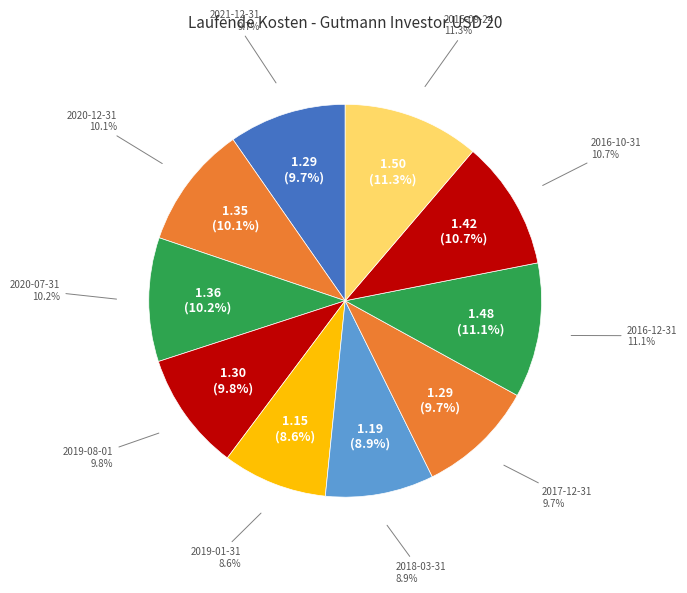

Combined, do 2020-07-31 and 2016-12-31 account for over 50%?

No